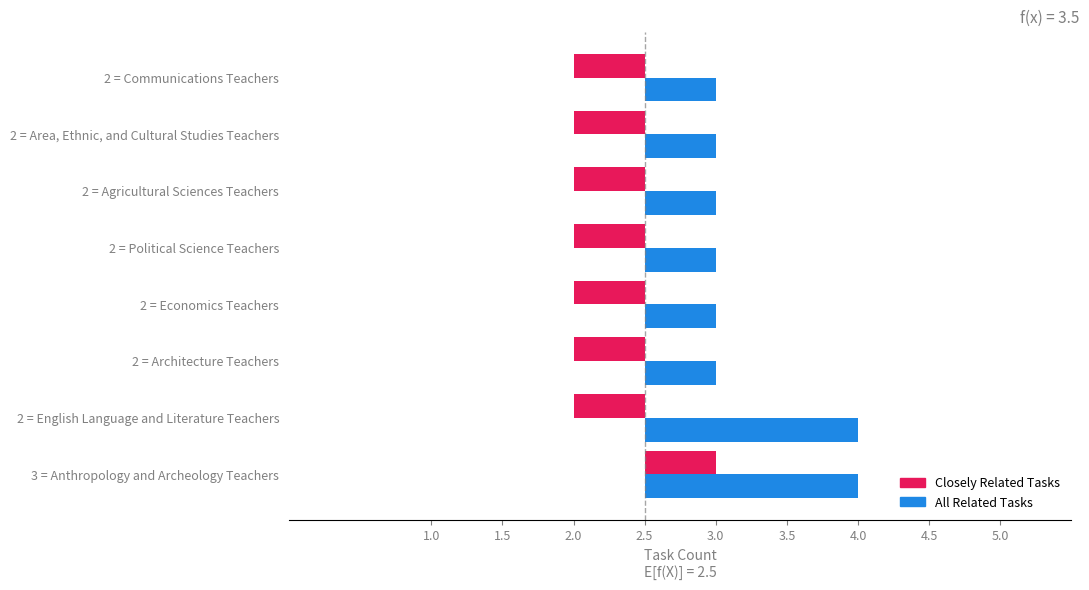

How many groups of bars are there?

8